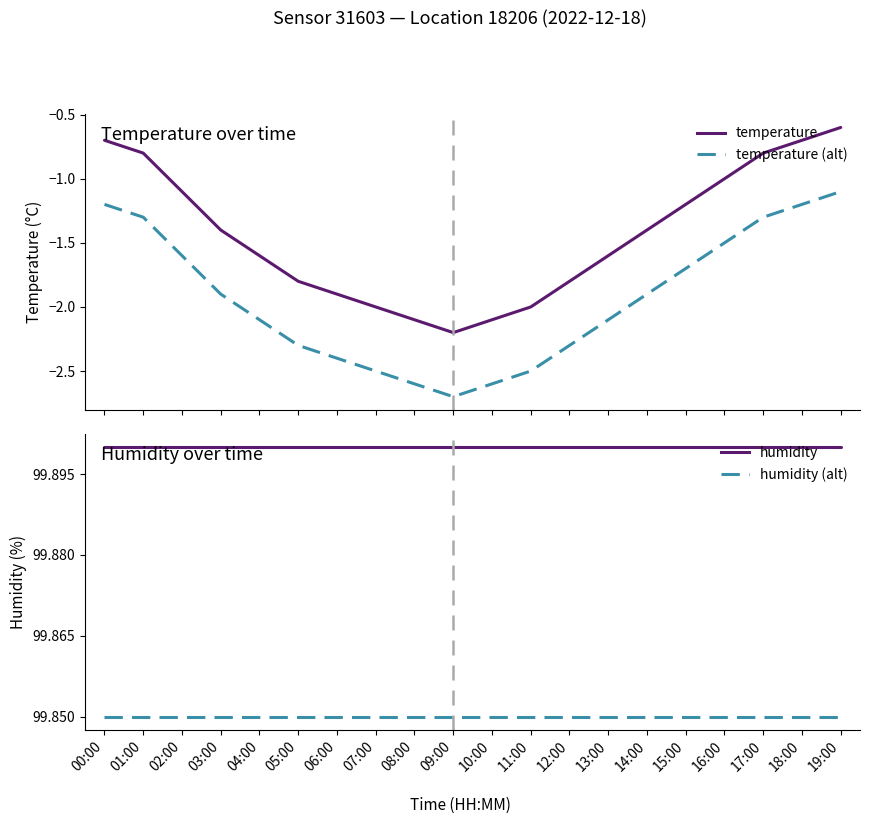

At 19:00, list the series in order from largest to smallest.

humidity, humidity (alt), temperature, temperature (alt)